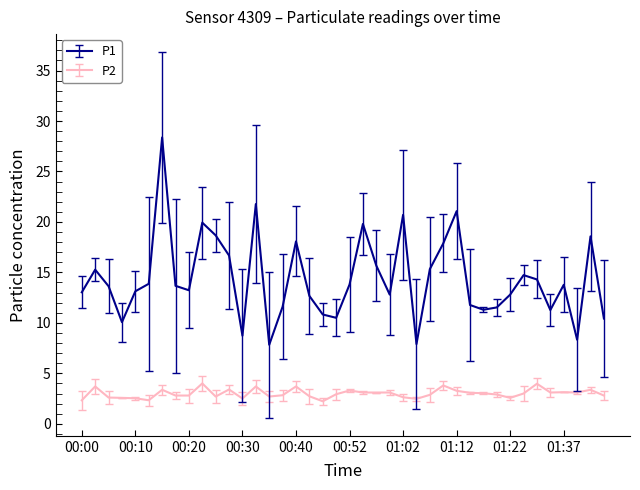

What is the difference between the maximum and minimum values in the P2 series?

1.8